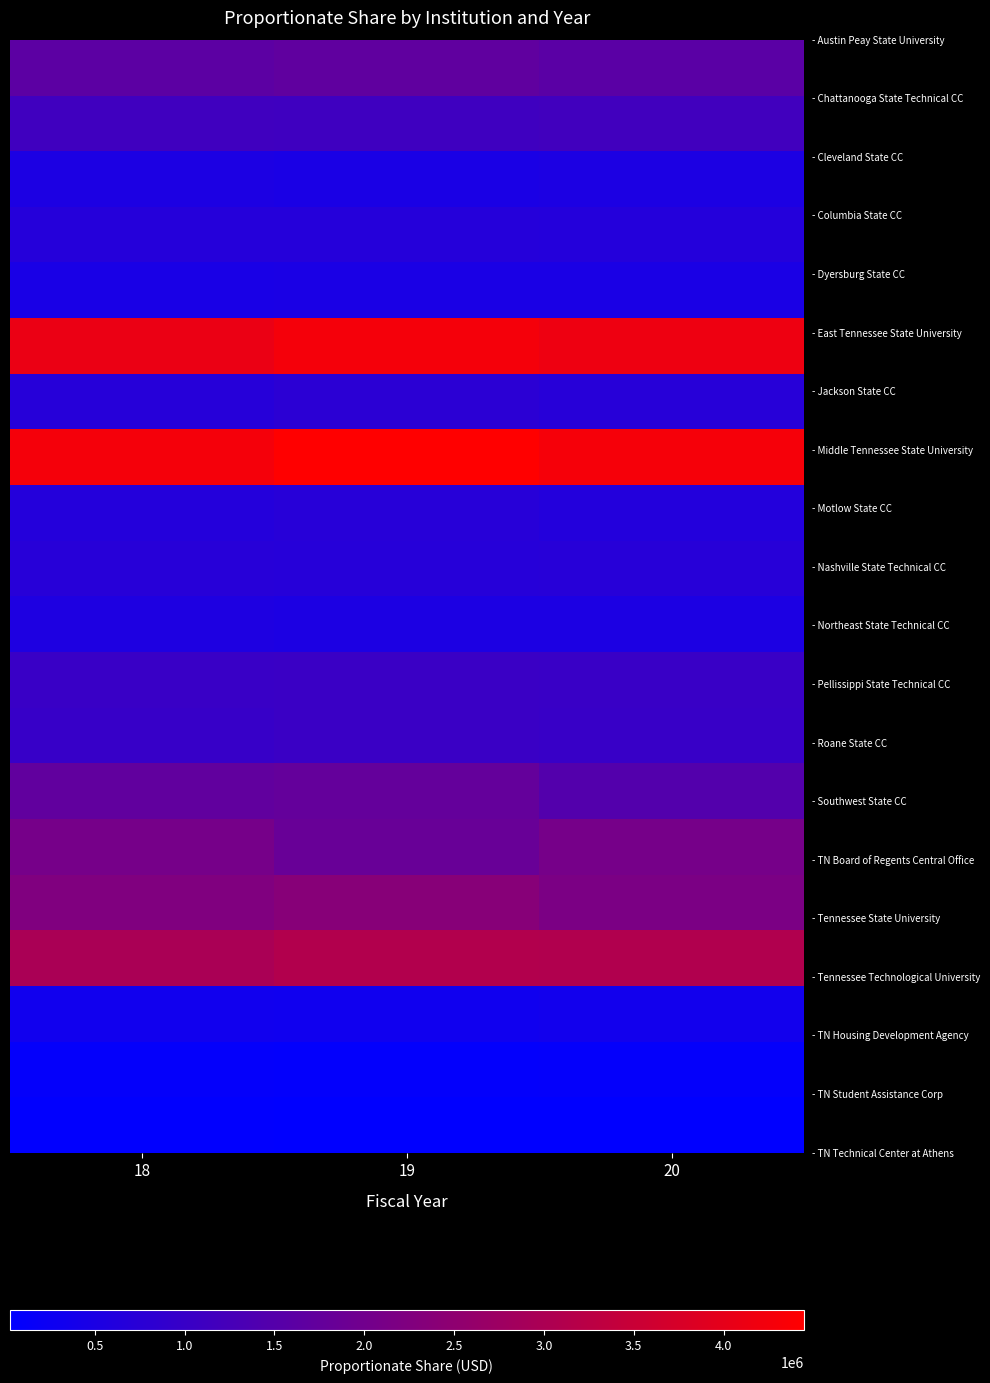

What is the total value across all series at 19?

27434766